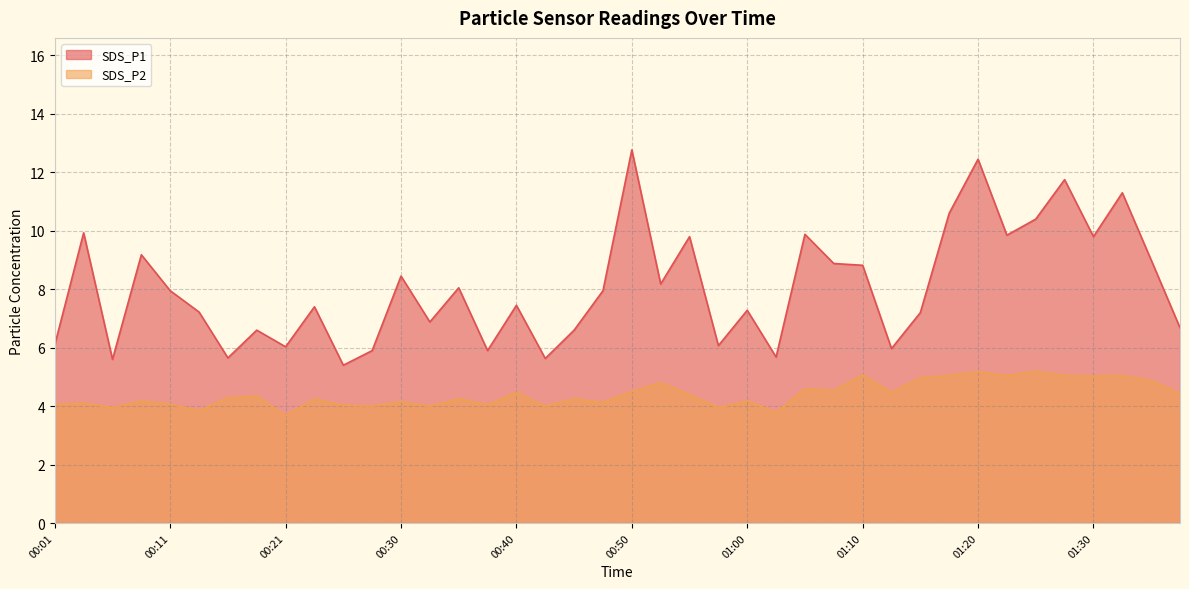

What is the highest value of the SDS_P1 series?

12.8